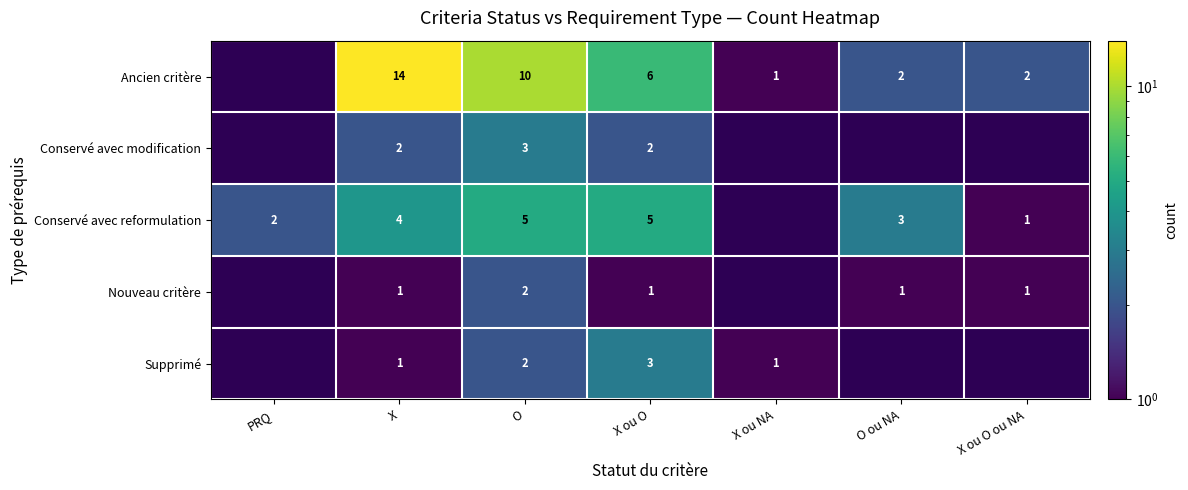

What is the spread (max minus min) of values at O ou NA?

2.0